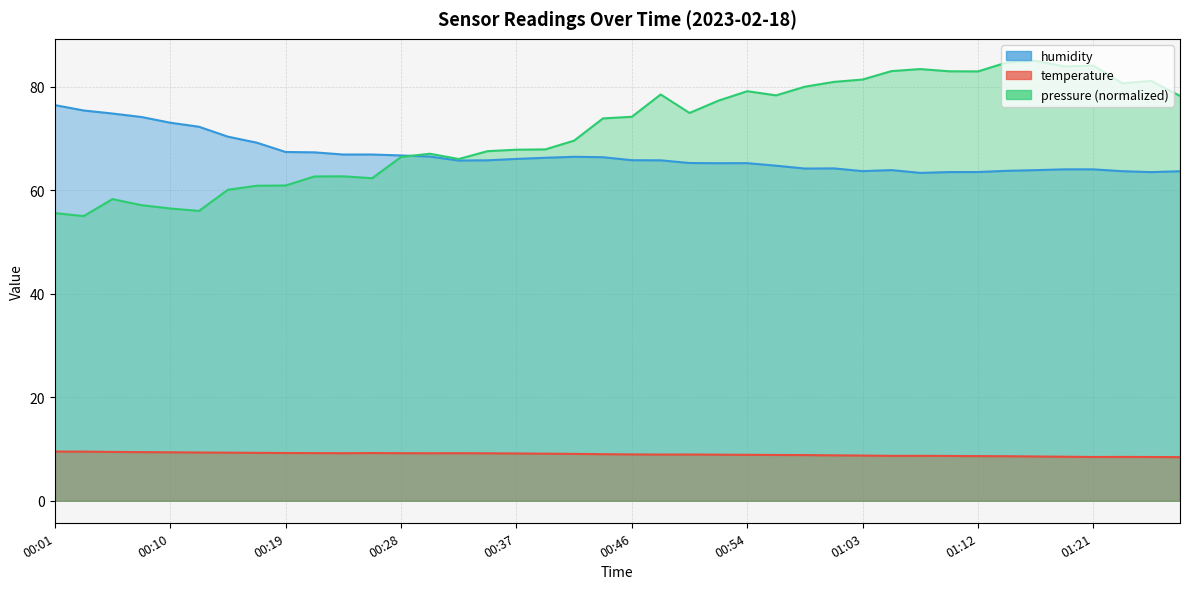

Is it true that humidity equals 66.4 at 00:43?

True